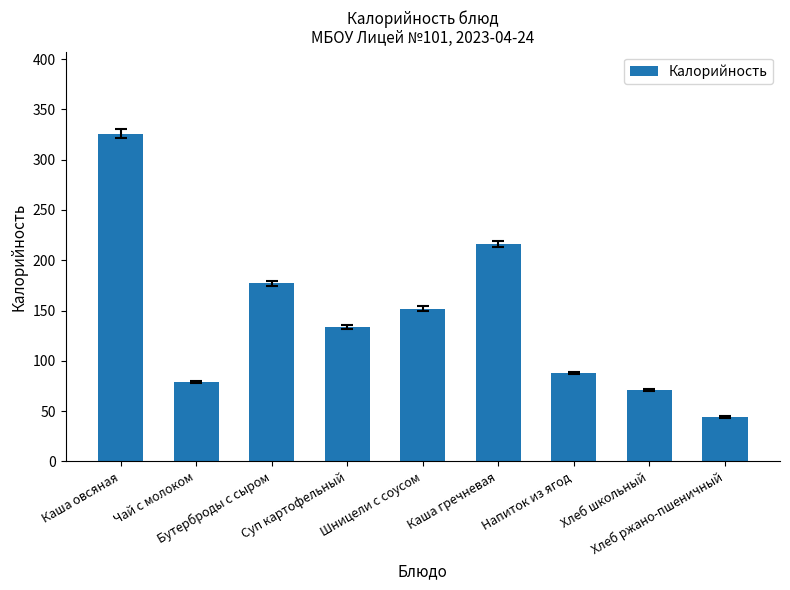

How many bars are there in total?

9